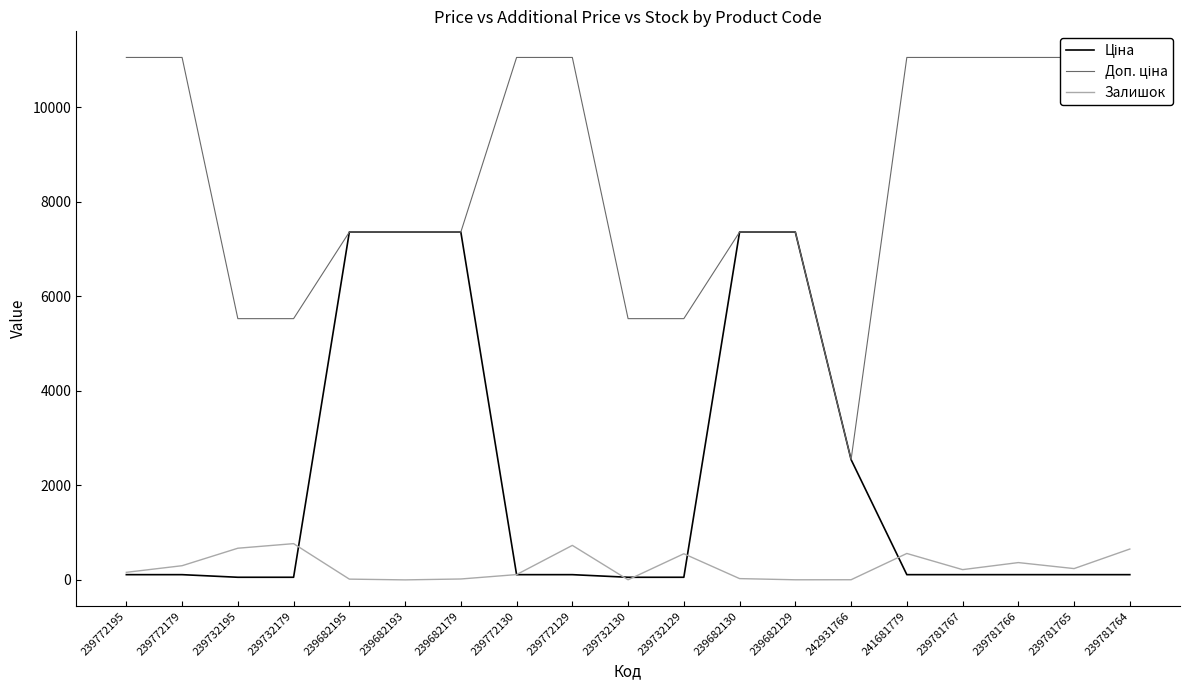

What is the value of the Доп. ціна point at the 18th from the left?

11055.0